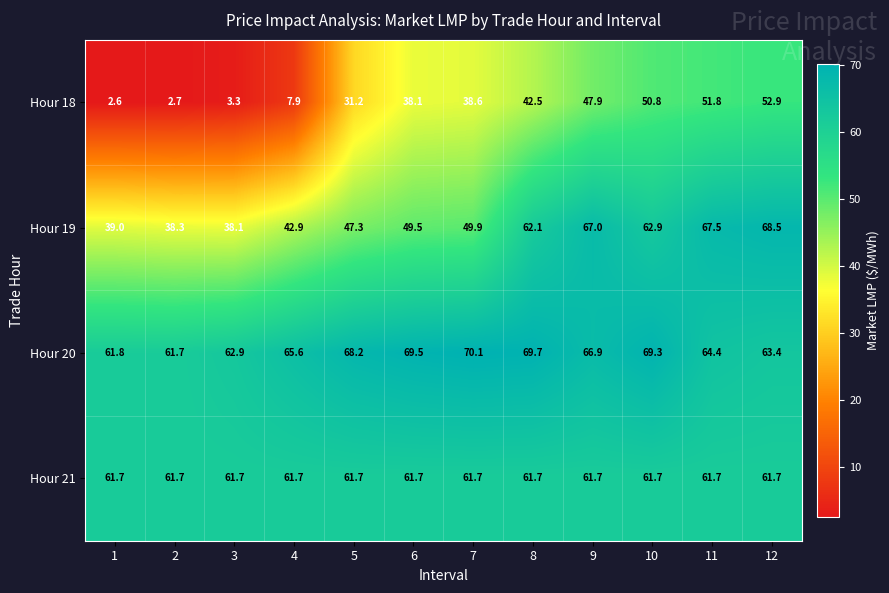

The Hour 19 series shows 68.5 at 12. True or false?

True